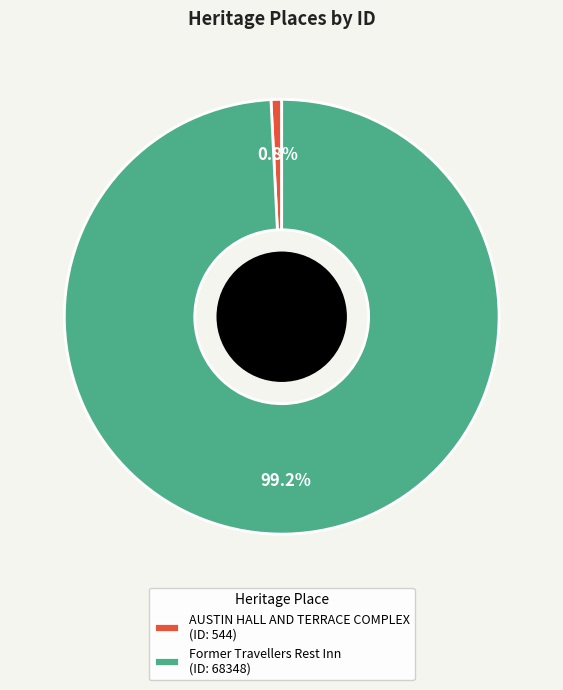

Do AUSTIN HALL AND TERRACE COMPLEX and Former Travellers Rest Inn together represent more than half of the pie?

Yes